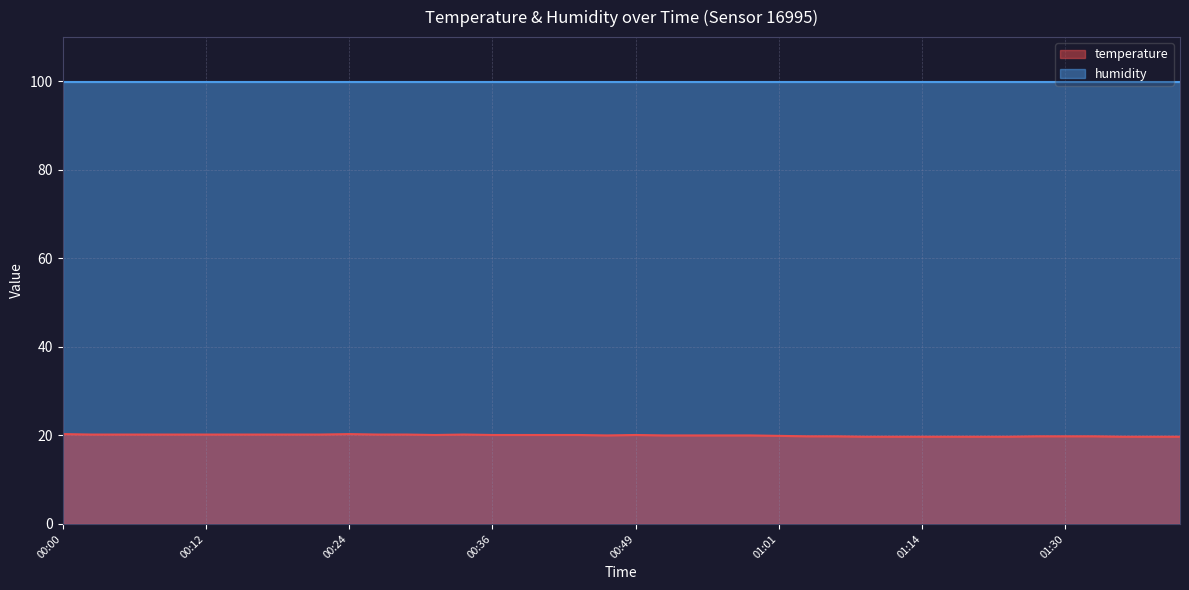

True or false: the data has more than 0 interior local peaks.

True